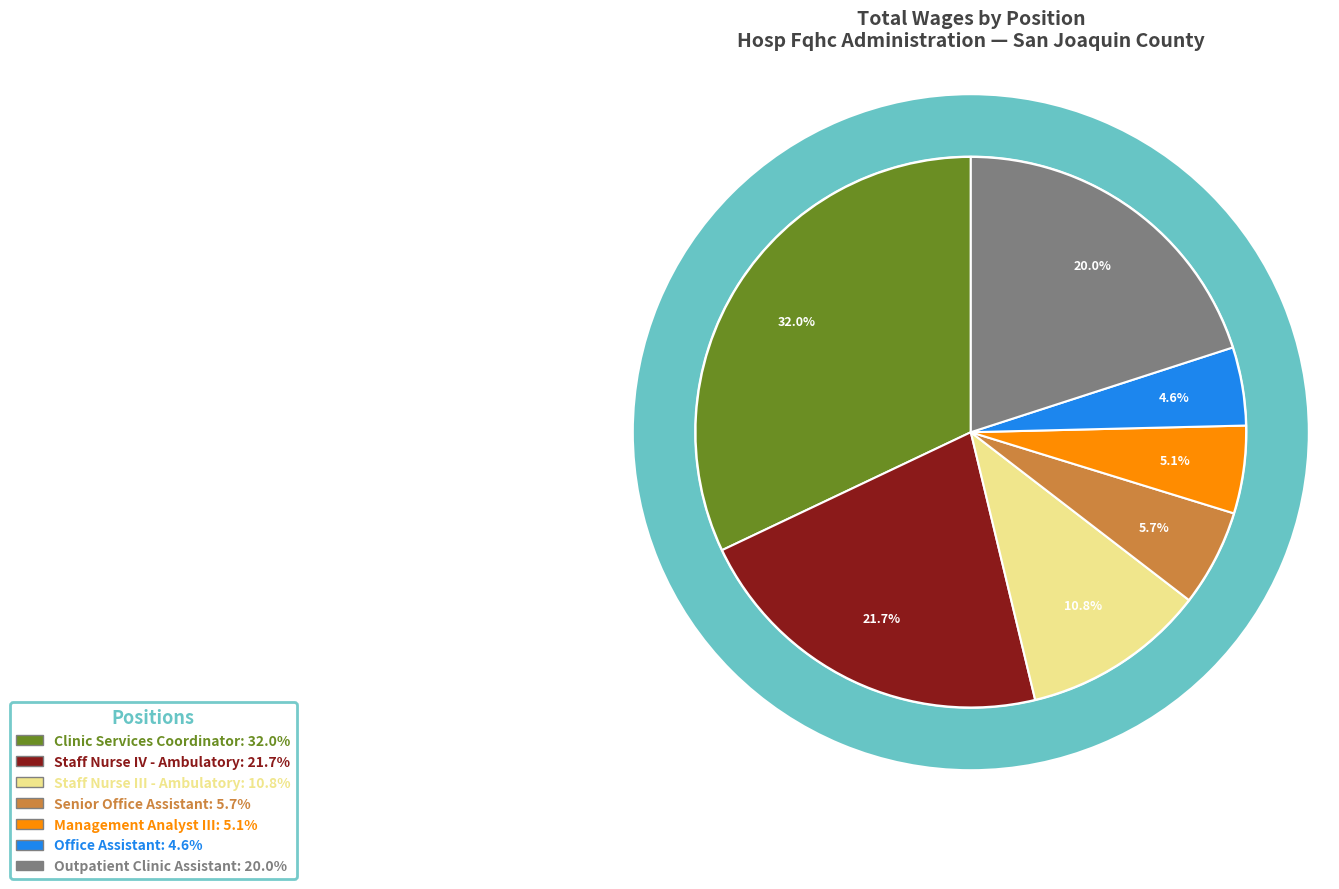

To the nearest percent, what percentage of the pie is Senior Office Assistant?

6%